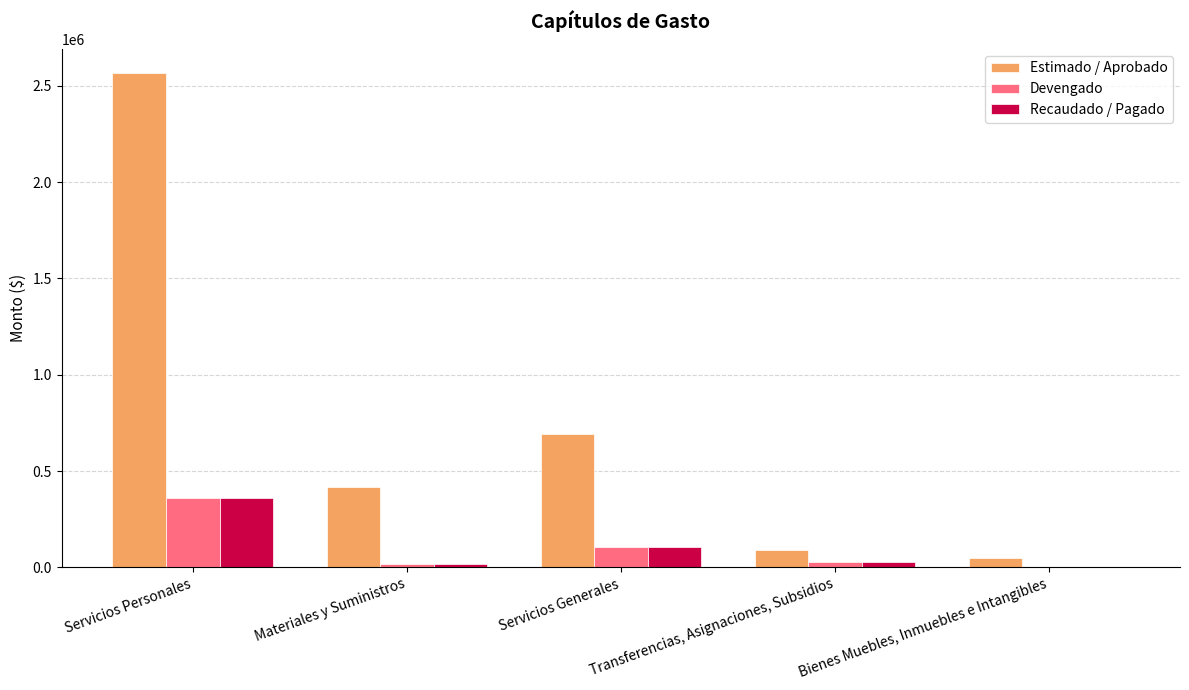

How many data points in Recaudado / Pagado are above 30464?

3